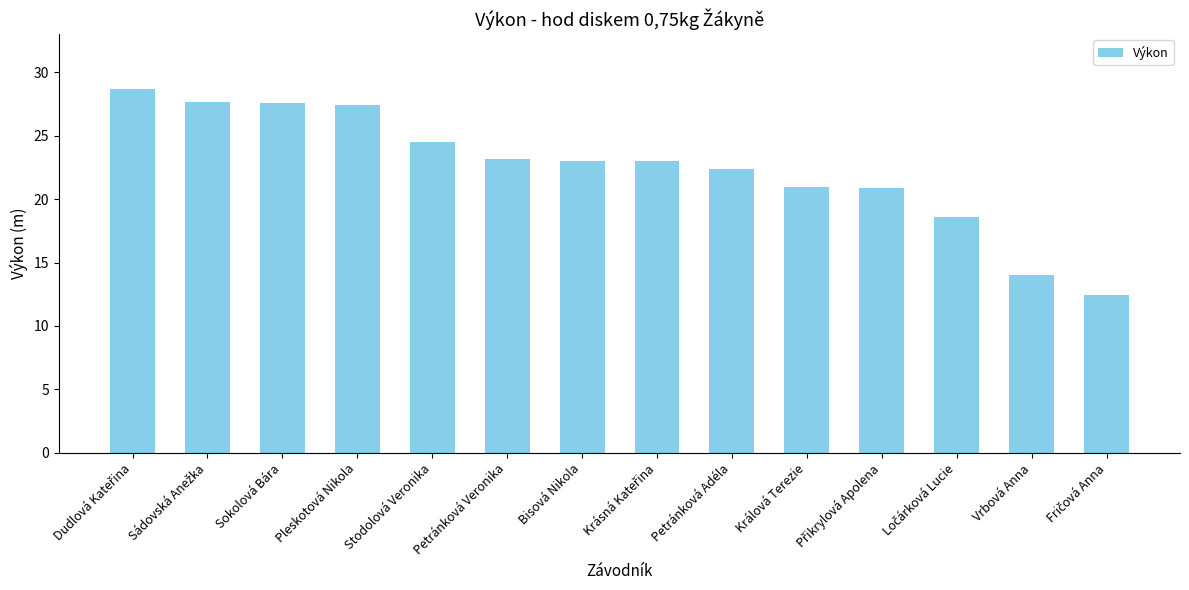

How many data points does each series have?

14